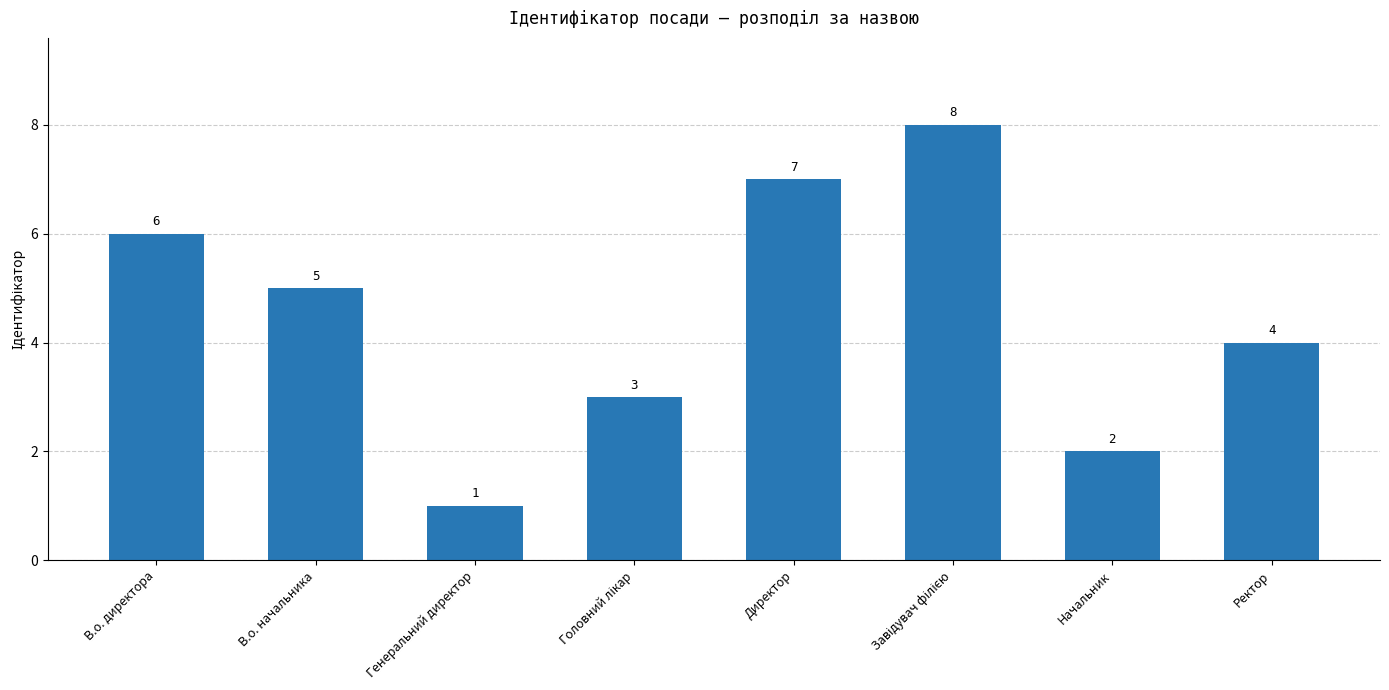

Approximately how many times larger is the value at Ректор compared to Директор?

0.6